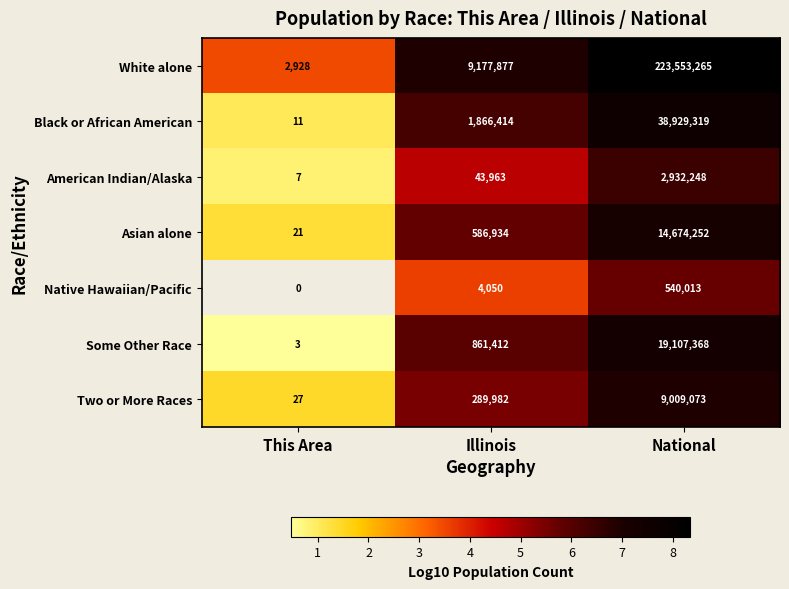

Is it true that Asian alone equals 2.2 at This Area?

False